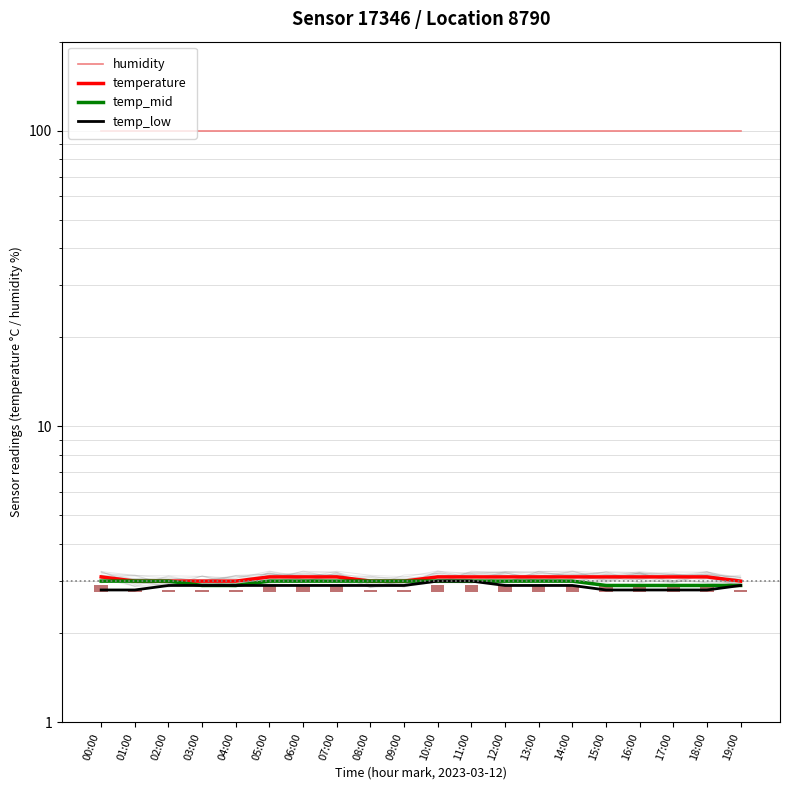

How many groups of bars are there?

20